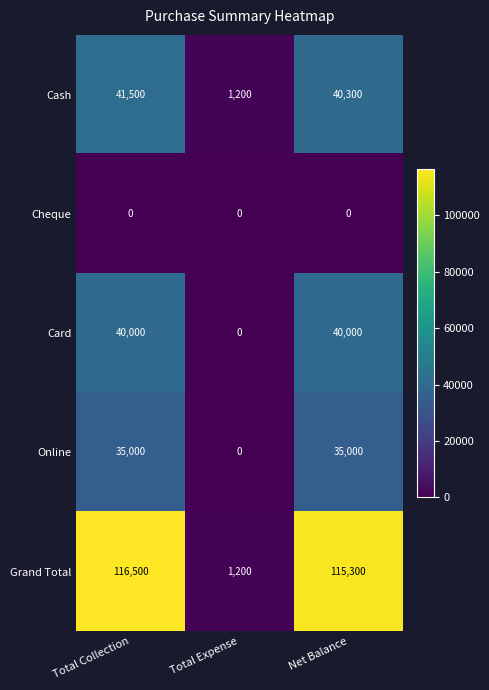

What is the maximum value for Cash?

41500